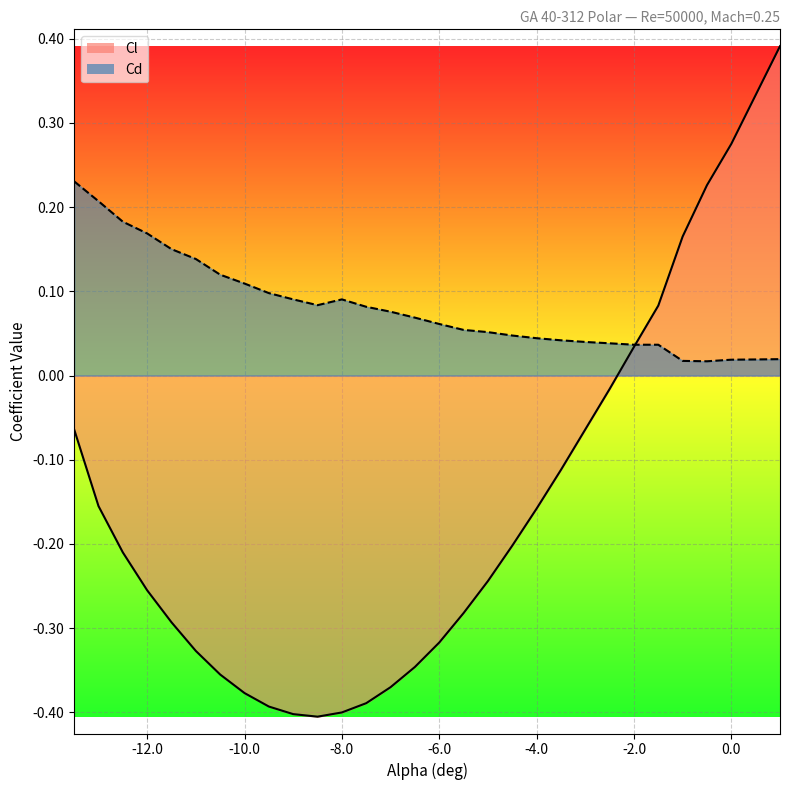

What are all the series names shown in the legend?

Cl, Cd